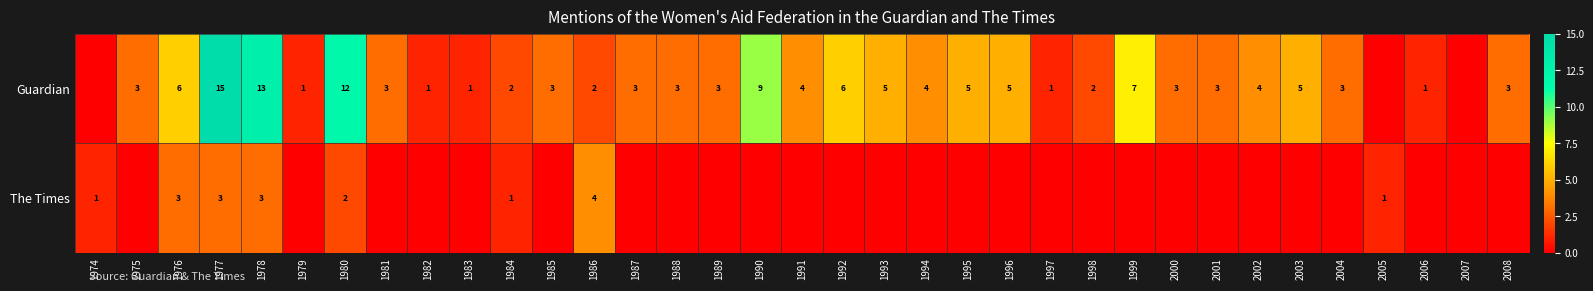

Count the number of data series in this chart.

2